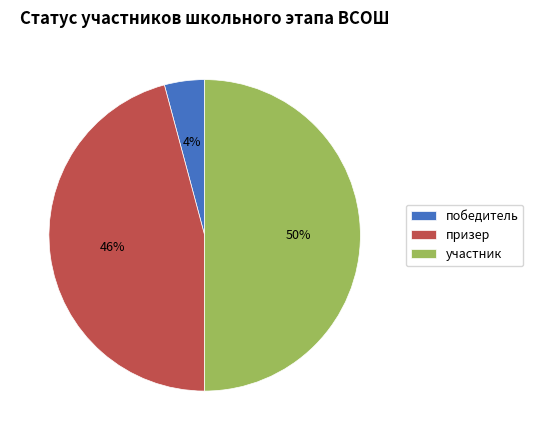

To the nearest percent, what is the average slice percentage?

33%